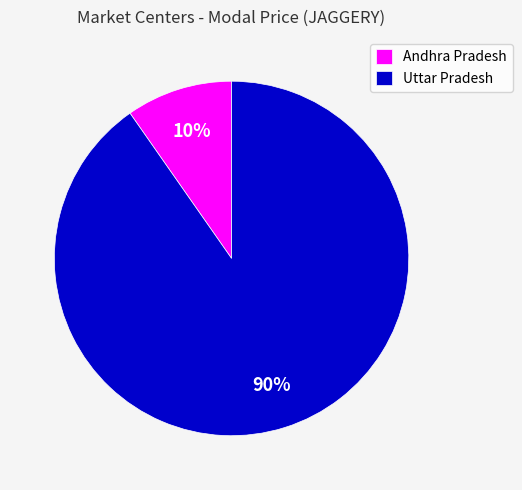

The Andhra Pradesh slice represents 10% of the pie. True or false?

True